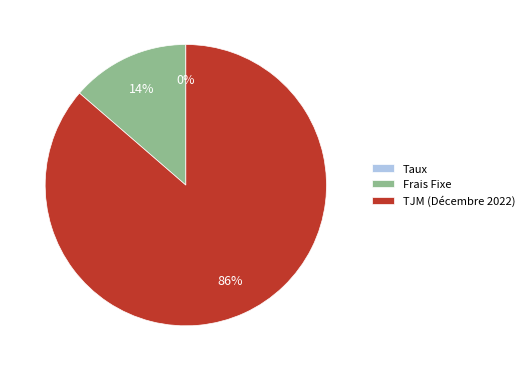

To the nearest percent, what is the combined percentage of Frais Fixe and TJM (Décembre 2022)?

100%